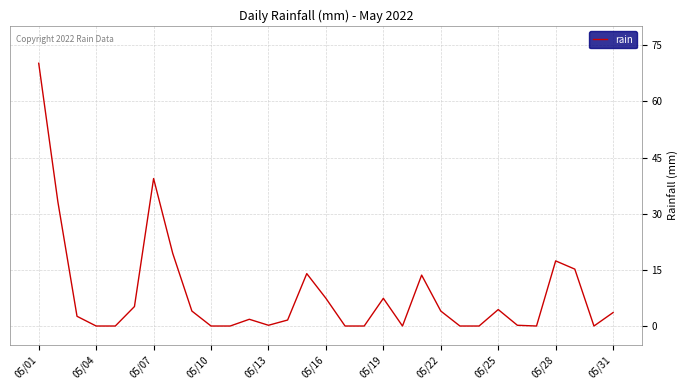

What is the greatest value displayed?

70.2